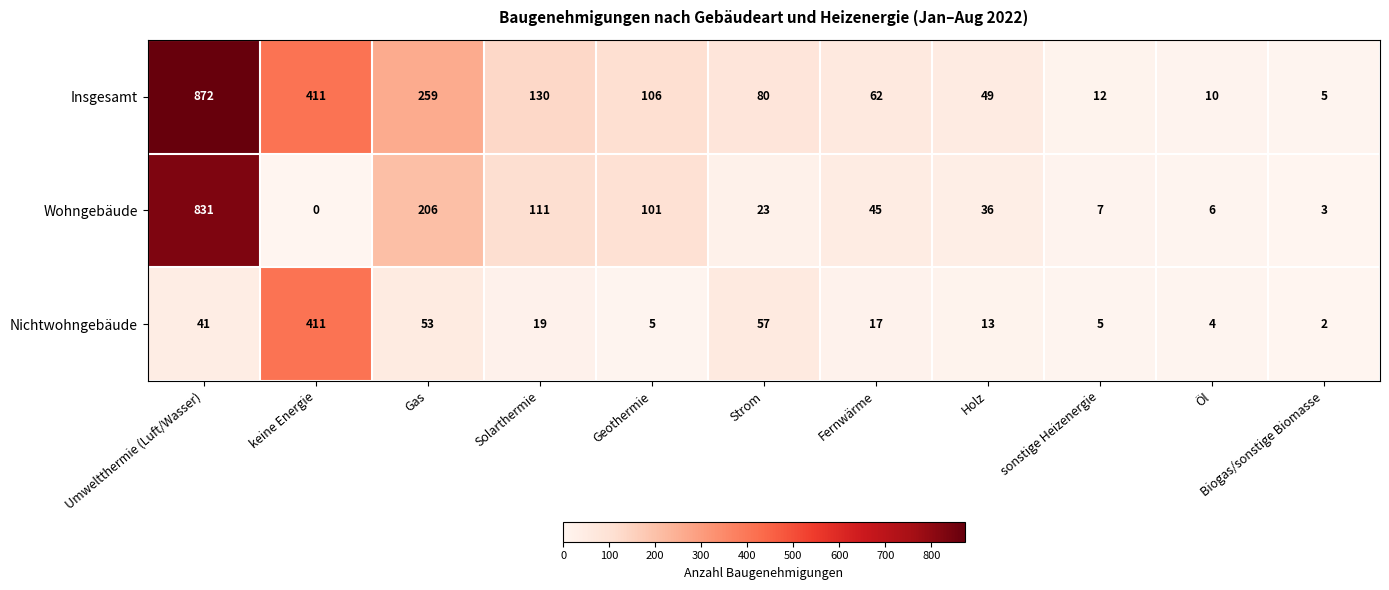

Which label corresponds to the largest value in the chart?

Umweltthermie (Luft/Wasser)